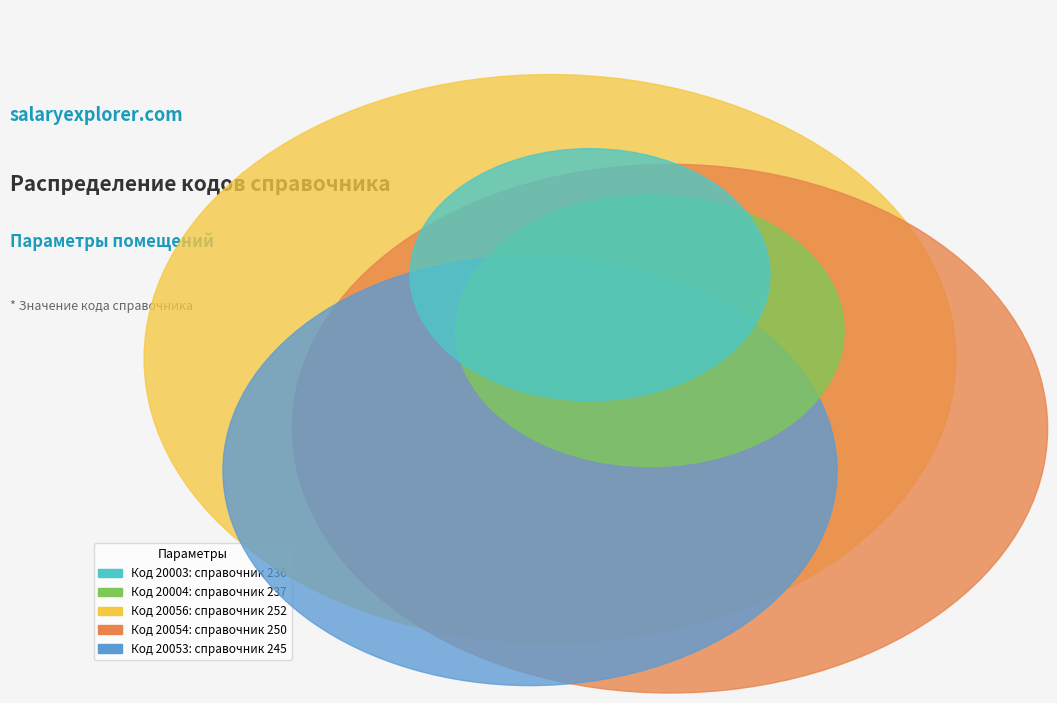

Count the number of slices in the pie.

5